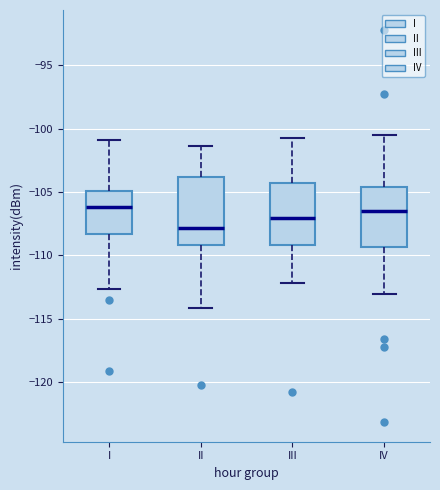

Where does the median line of the box for IV sit on the y-axis? The values are not printed on the chart, so give them approximately, as read against the axis.

-106.5